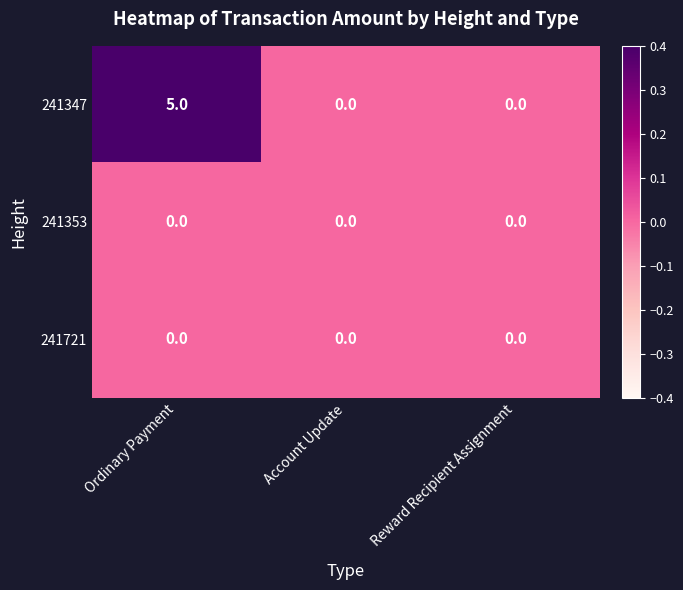

Which series has the largest range (max minus min)?

241347